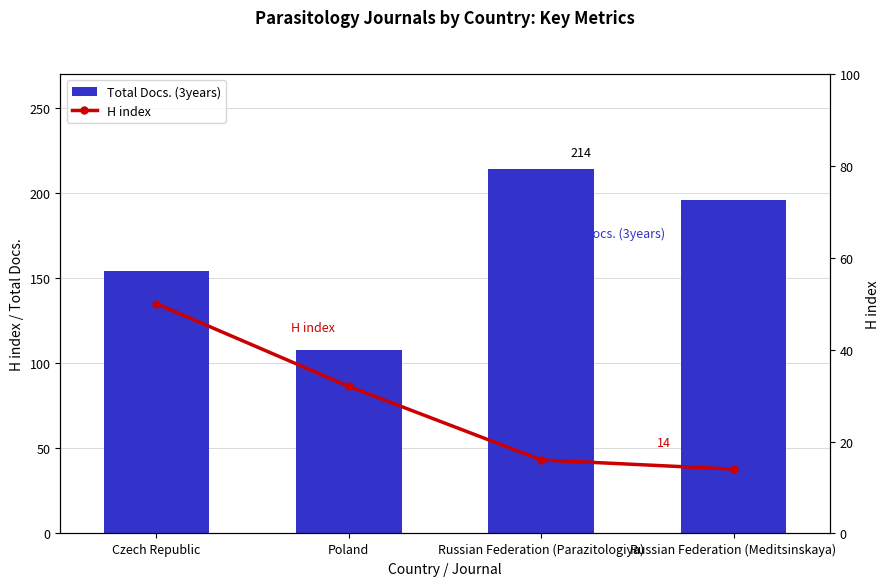

The Total Docs. (3years) series shows 214 at Russian Federation (Parazitologiya). True or false?

True